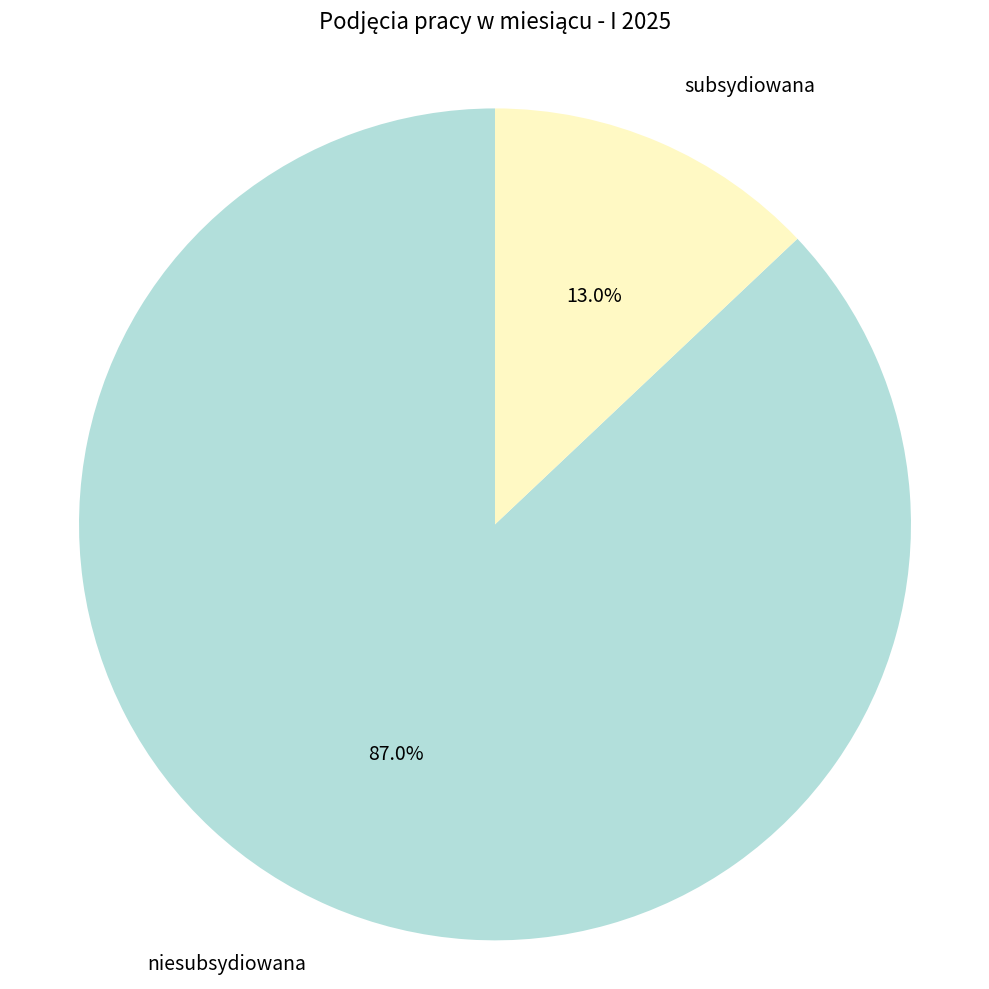

What percentage do niesubsydiowana and subsydiowana together represent?

100.0%